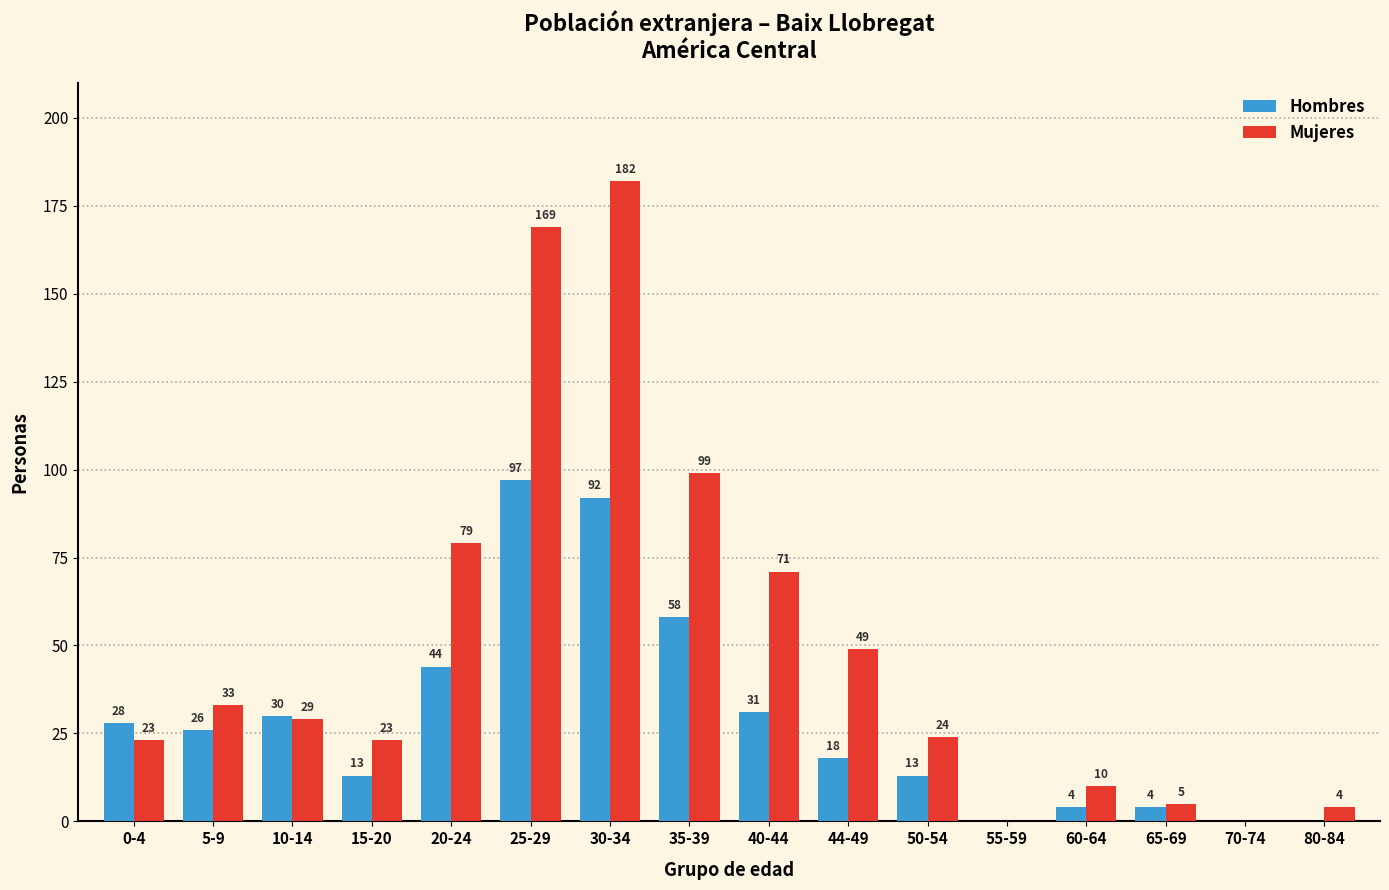

What is the maximum value for Mujeres?

182